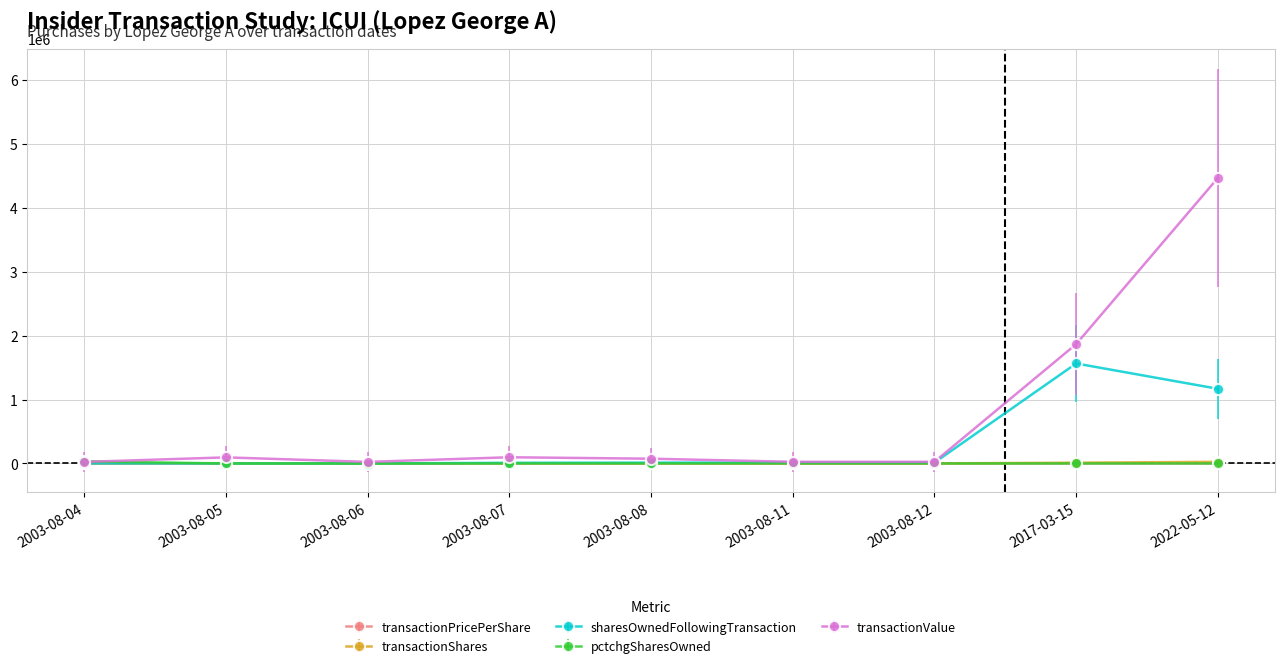

At which label does transactionShares first exceed 3000?

2003-08-05